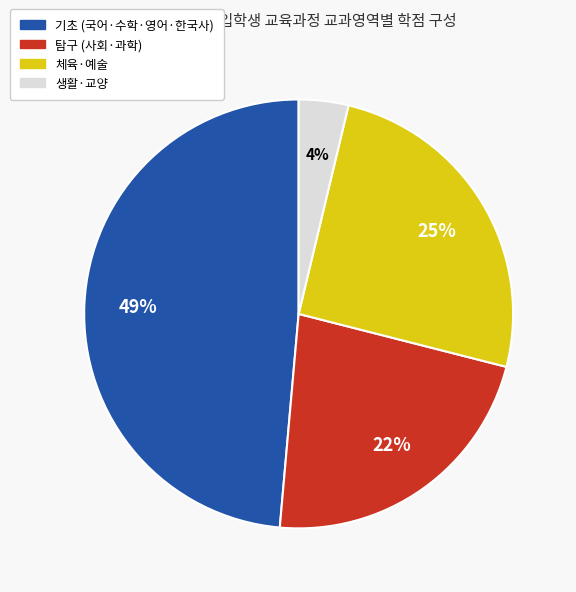

Does any single category account for the majority?

No